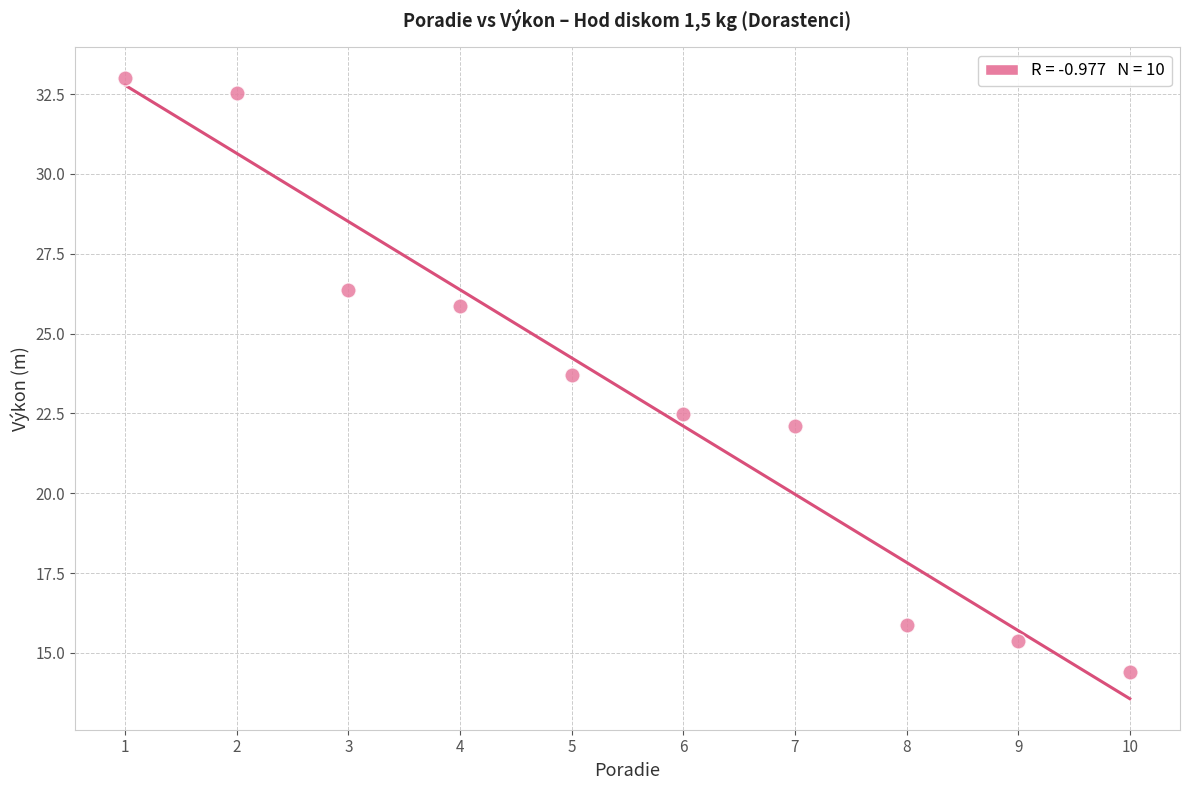

What is the average Y value?

23.2